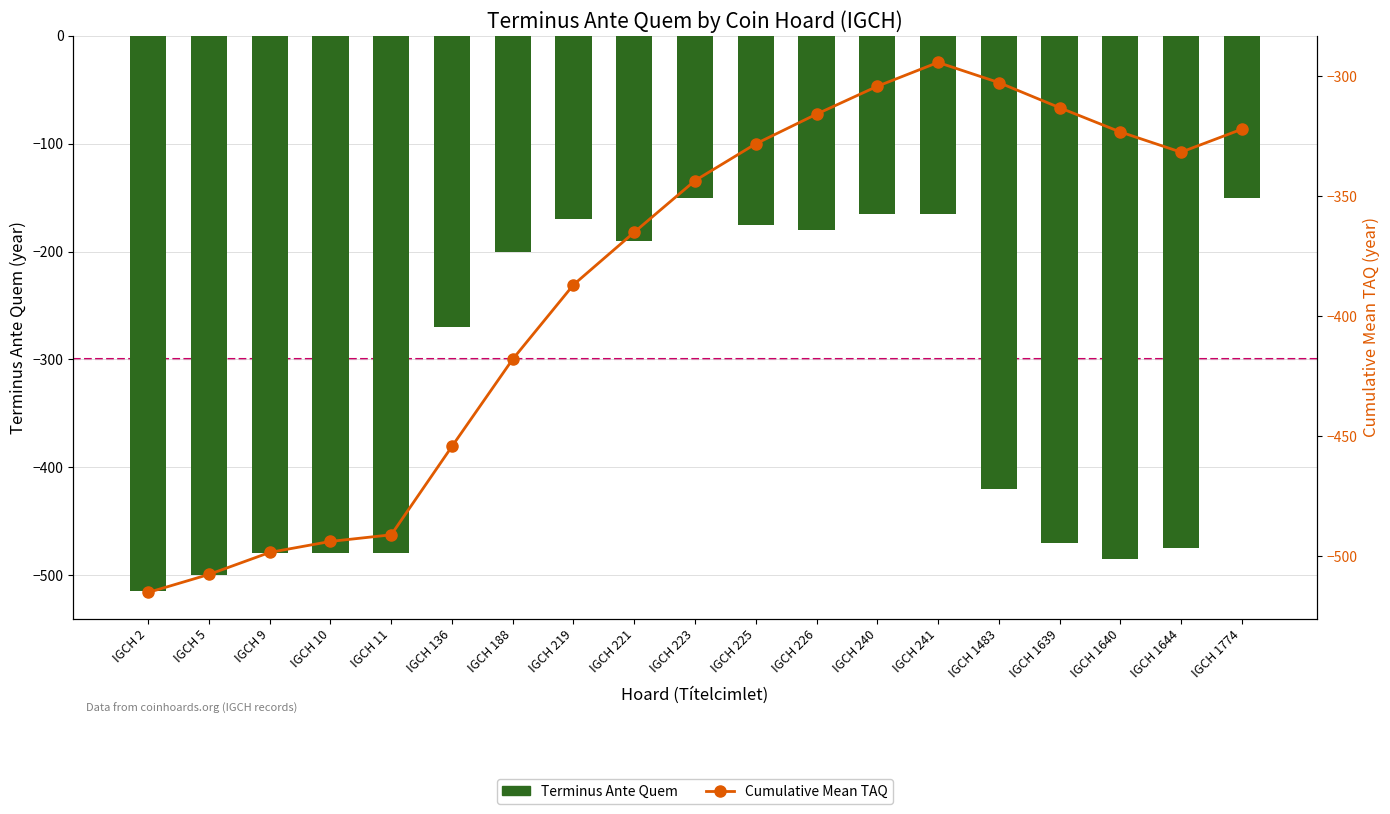

Which series has the largest range (max minus min)?

Terminus Ante Quem